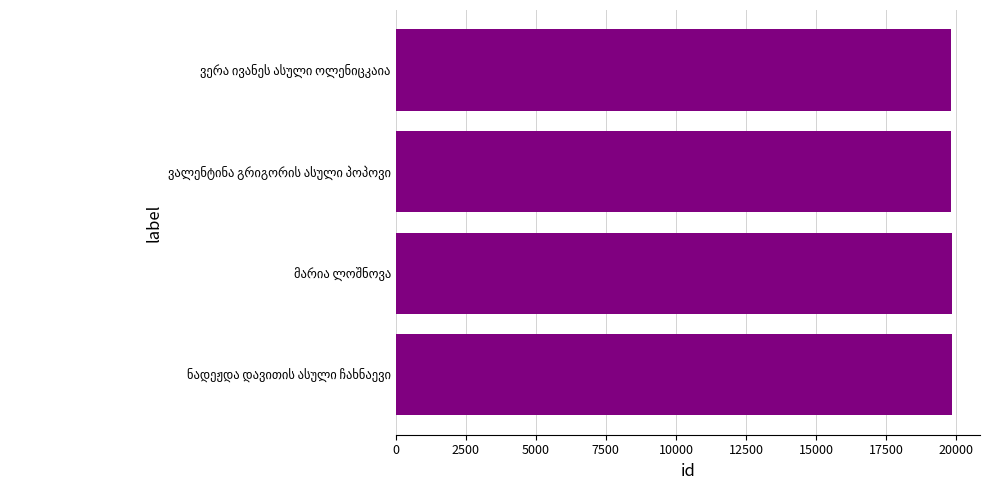

What is the value of the 4th bar from the top?

19843